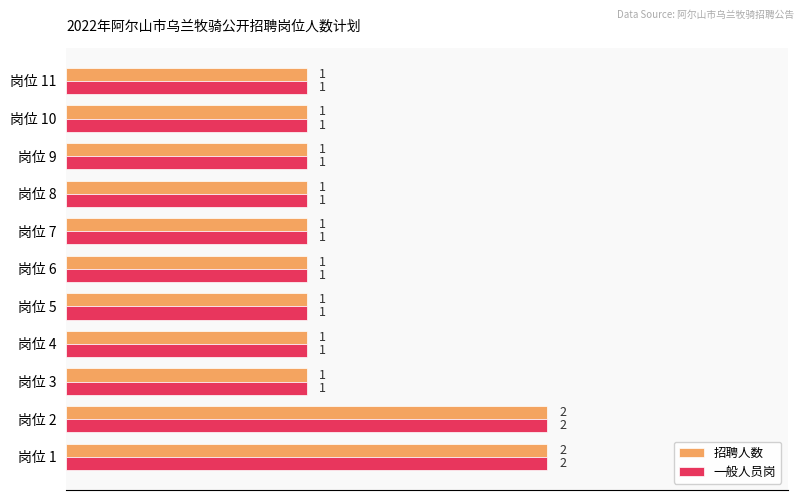

How many 一般人员岗 values are between 1 and 2?

11